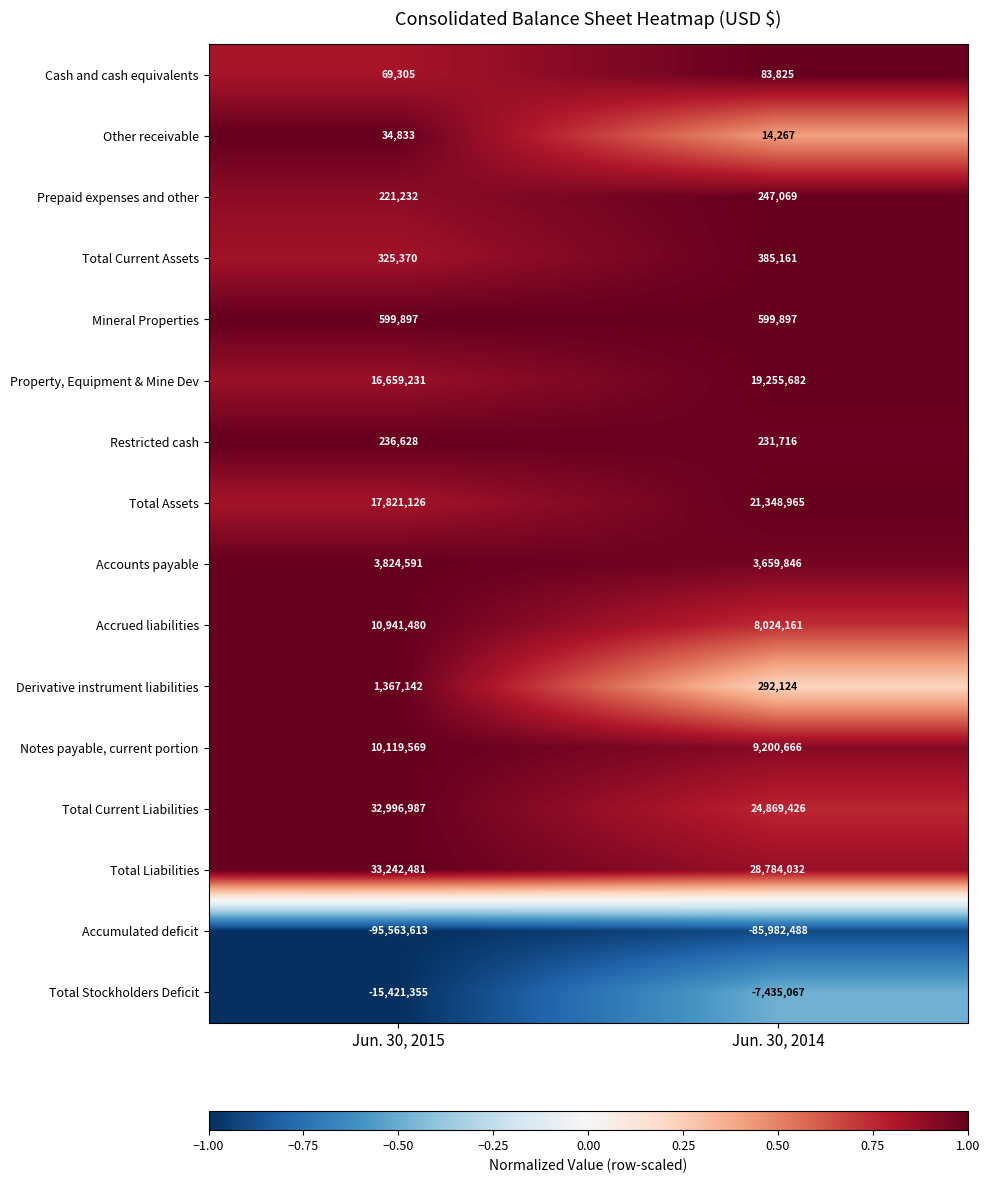

Is it true that Mineral Properties equals 377285 at Jun. 30, 2014?

False